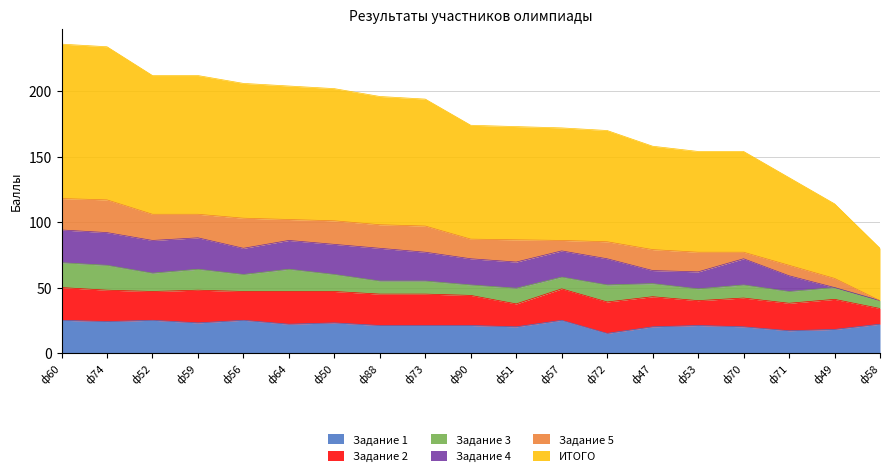

What is the lowest value of the Задание 1 series?

15.0